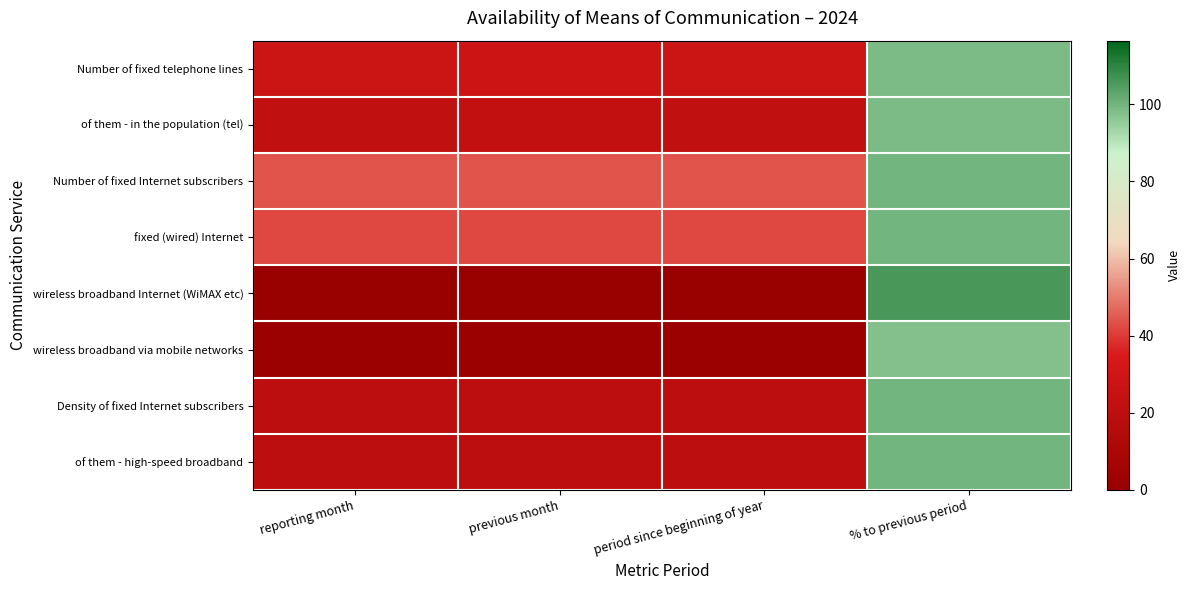

At reporting month, list the series in order from smallest to largest.

wireless broadband Internet (WiMAX etc), wireless broadband via mobile networks, Density of fixed Internet subscribers, of them - high-speed broadband, of them - in the population (tel), Number of fixed telephone lines, fixed (wired) Internet, Number of fixed Internet subscribers